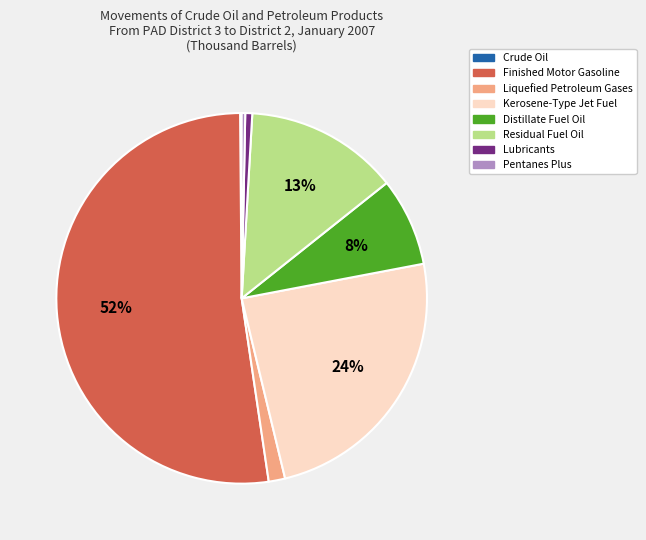

Does any single category account for the majority?

Yes